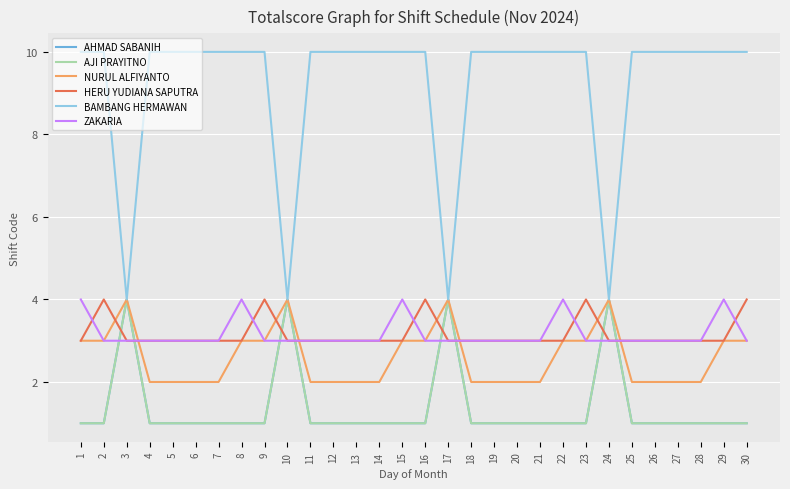

Is this an area chart (filled region under the line)?

No